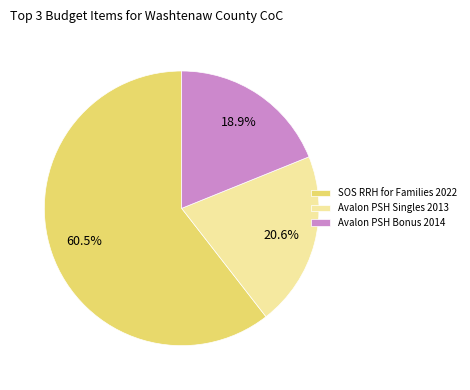

Does any single category account for the majority?

Yes